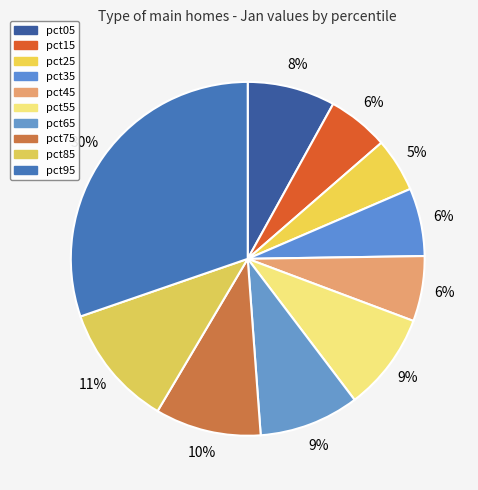

To the nearest percent, what percentage of the pie is pct25?

5%